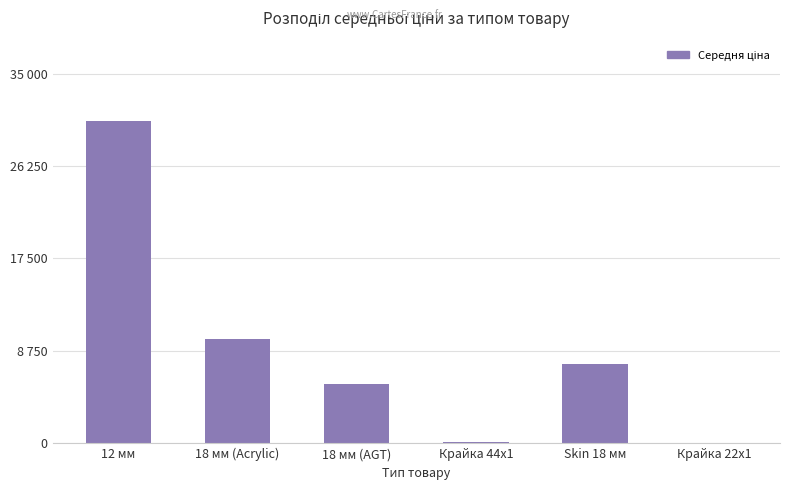

Which has a higher value, Крайка 22x1 or 18 мм (Acrylic)?

18 мм (Acrylic)